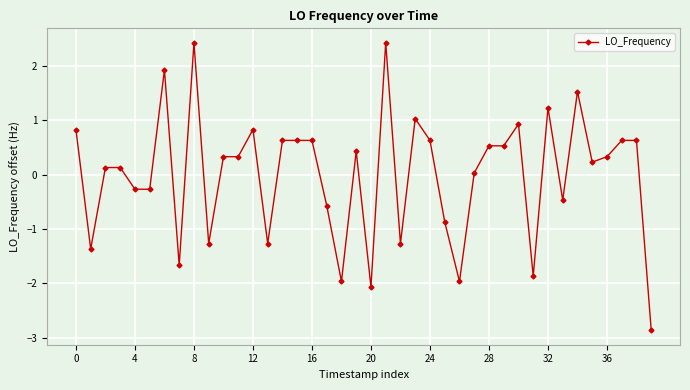

What is the difference between the maximum and minimum values?

5.3